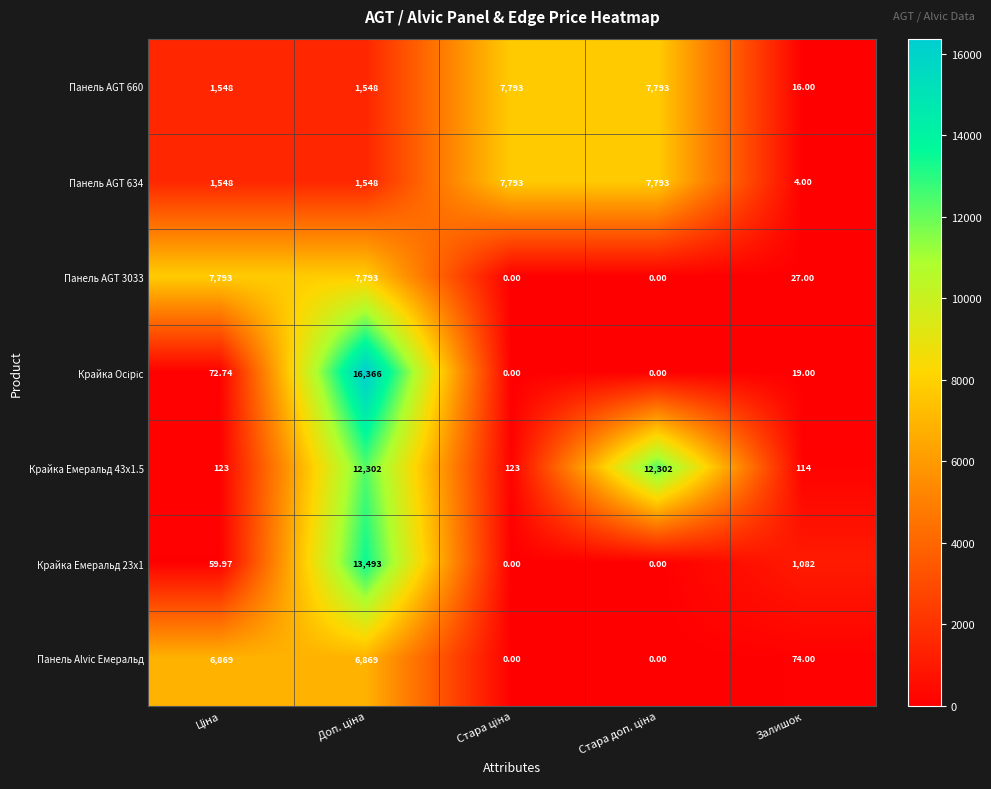

At how many categories does at least one series exceed 11311?

2